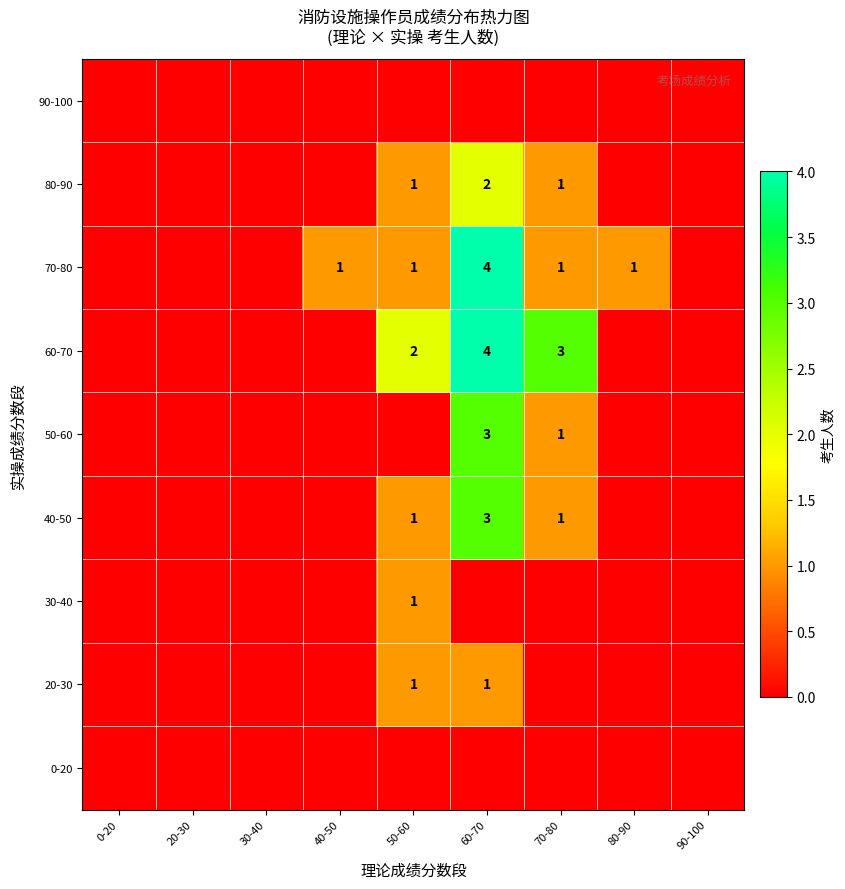

The 40-50 series shows 2 at 50-60. True or false?

False